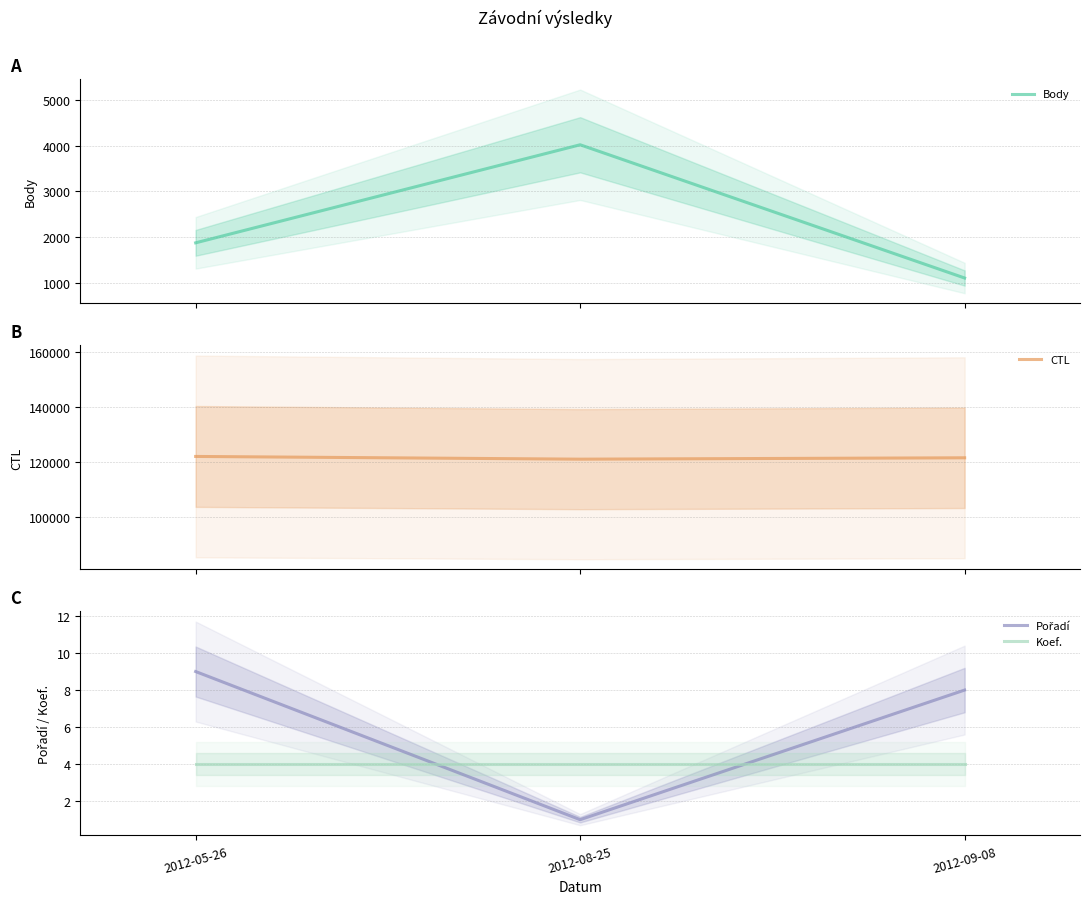

Which category has the highest value in the Pořadí series?

2012-05-26